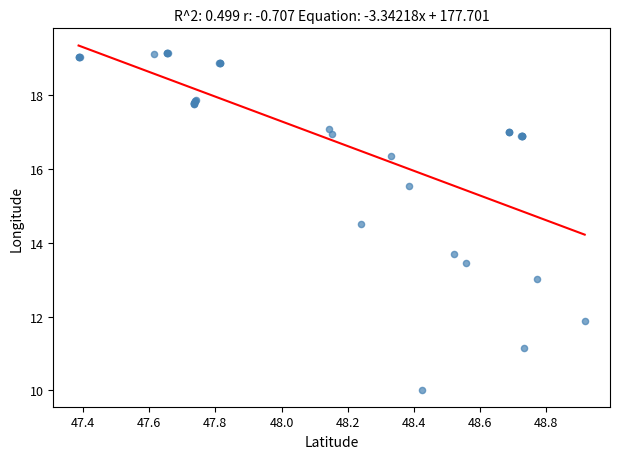

What Y value in the scatter plot is closest to 14?

13.7